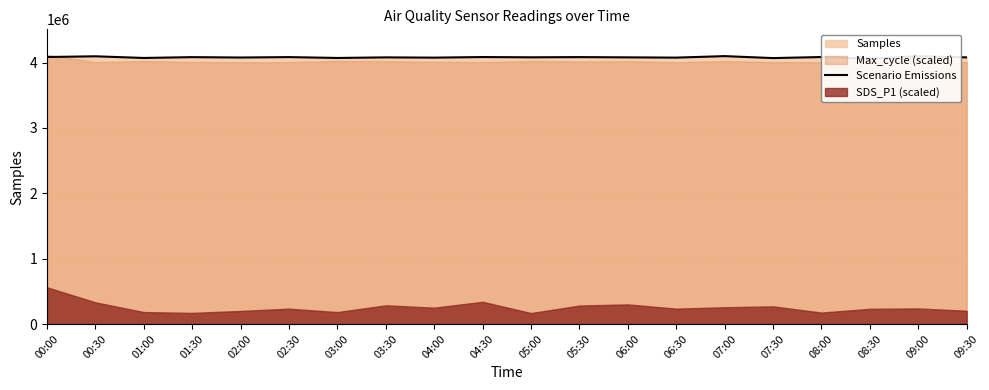

Rank the categories by value from highest to lowest.

07:00, 09:00, 00:30, 00:00, 08:00, 04:30, 02:30, 05:30, 01:30, 05:00, 06:00, 09:30, 03:30, 02:00, 06:30, 04:00, 01:00, 03:00, 07:30, 08:30